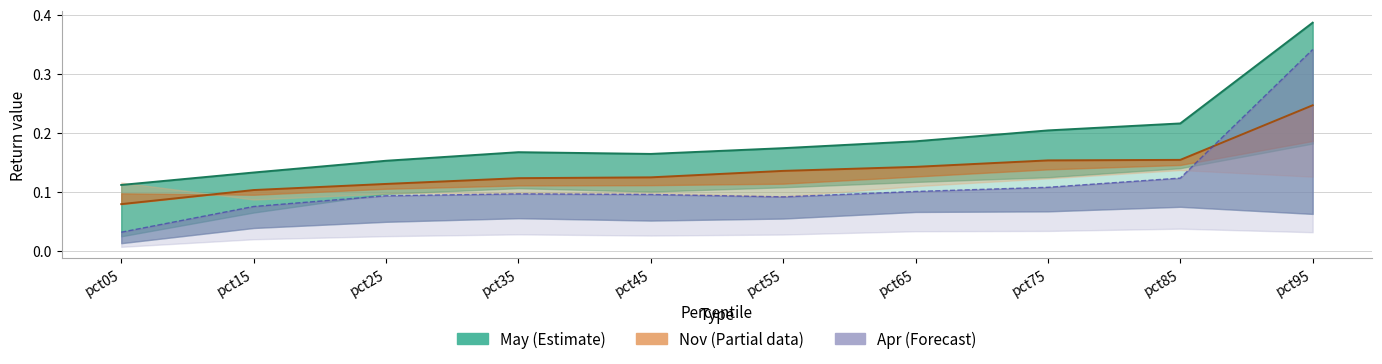

Reading right to left, transcribe all the data shown in this chart.

Apr: pct95=0.3	pct85=0.1	pct75=0.1	pct65=0.1	pct55=0.1	pct45=0.1	pct35=0.1	pct25=0.1	pct15=0.1	pct05=0.0
May: pct95=0.4	pct85=0.2	pct75=0.2	pct65=0.2	pct55=0.2	pct45=0.2	pct35=0.2	pct25=0.2	pct15=0.1	pct05=0.1
Nov: pct95=0.2	pct85=0.2	pct75=0.2	pct65=0.1	pct55=0.1	pct45=0.1	pct35=0.1	pct25=0.1	pct15=0.1	pct05=0.1